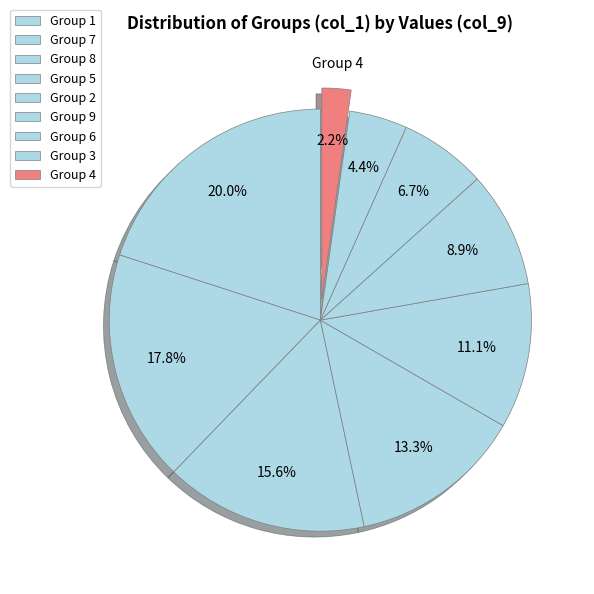

How many slices are in this pie chart?

9